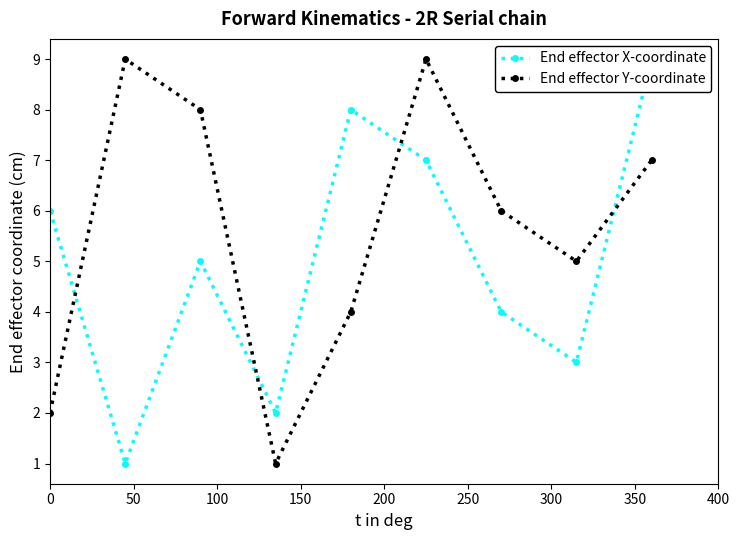

True or false: End effector Y-coordinate has more than 0 interior local peaks.

True